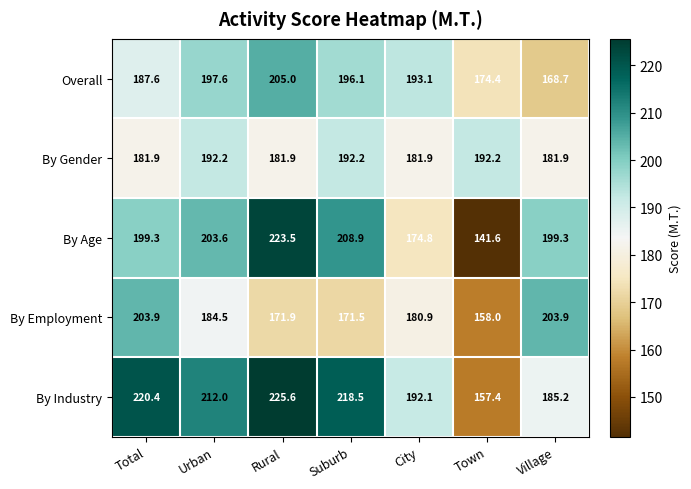

At how many categories does at least one series exceed 202?

5